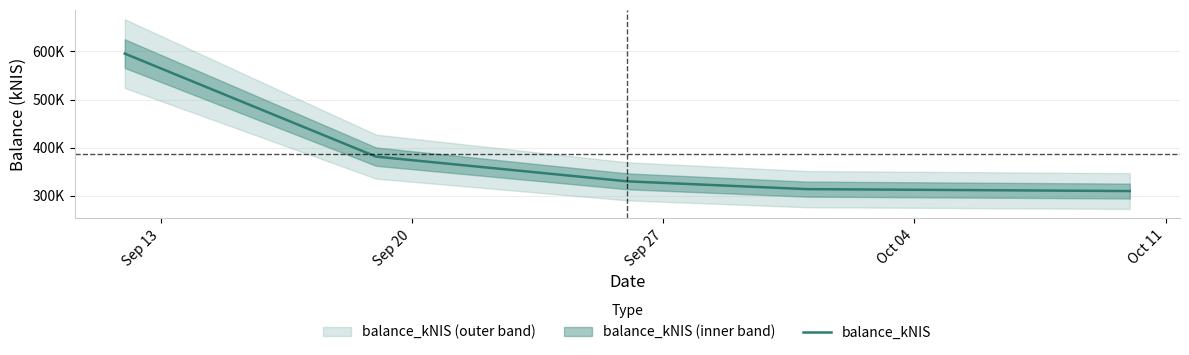

Reading right to left, extract all data points from this chart.

309677.5	313705.7	329914.1	381296.5	595535.1